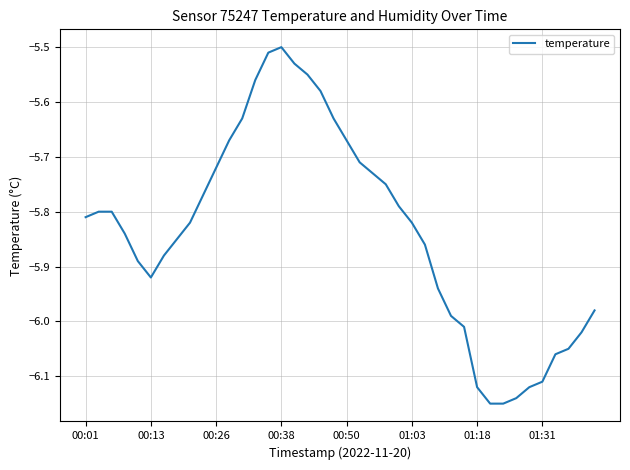

Is it true that the value at 01:03 is -3.9?

False